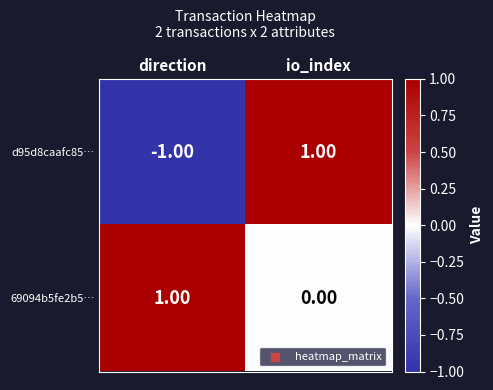

Which series changed the most between direction and io_index?

d95d8caafc85…